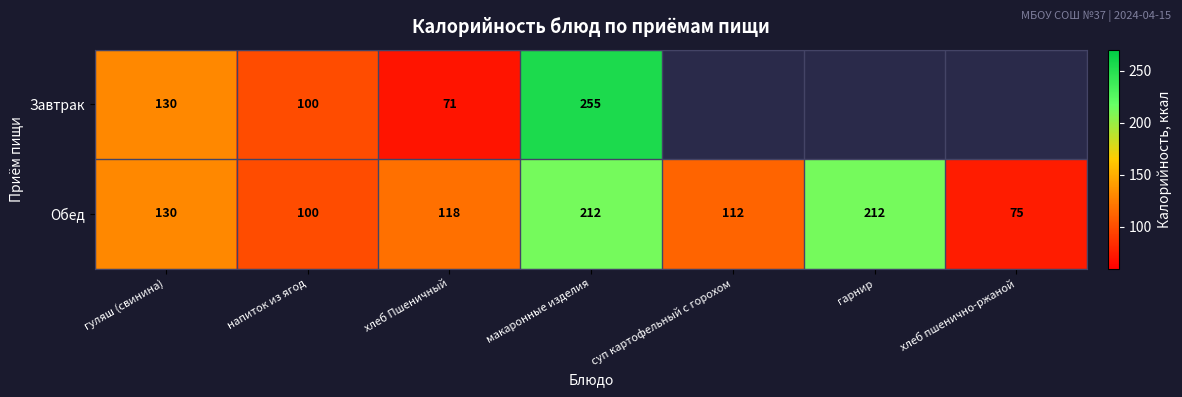

Between хлеб Пшеничный and макаронные изделия, which is larger?

макаронные изделия